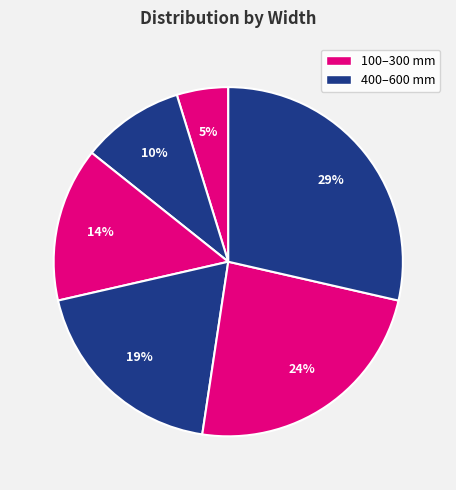

To the nearest percent, what is the difference between the largest and smallest slice percentages?

24%